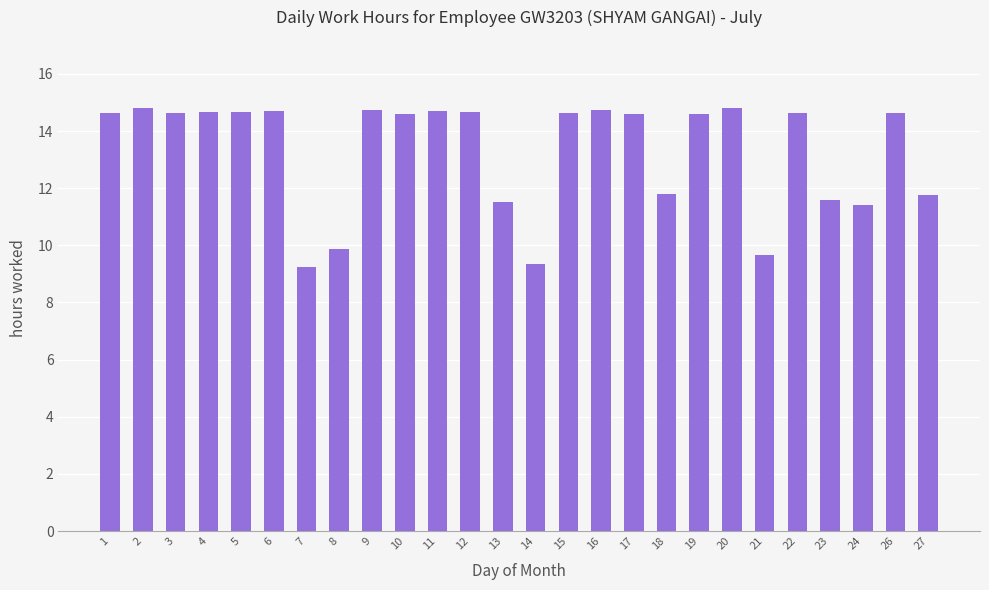

Is it true that the value at 12 is 5.2?

False